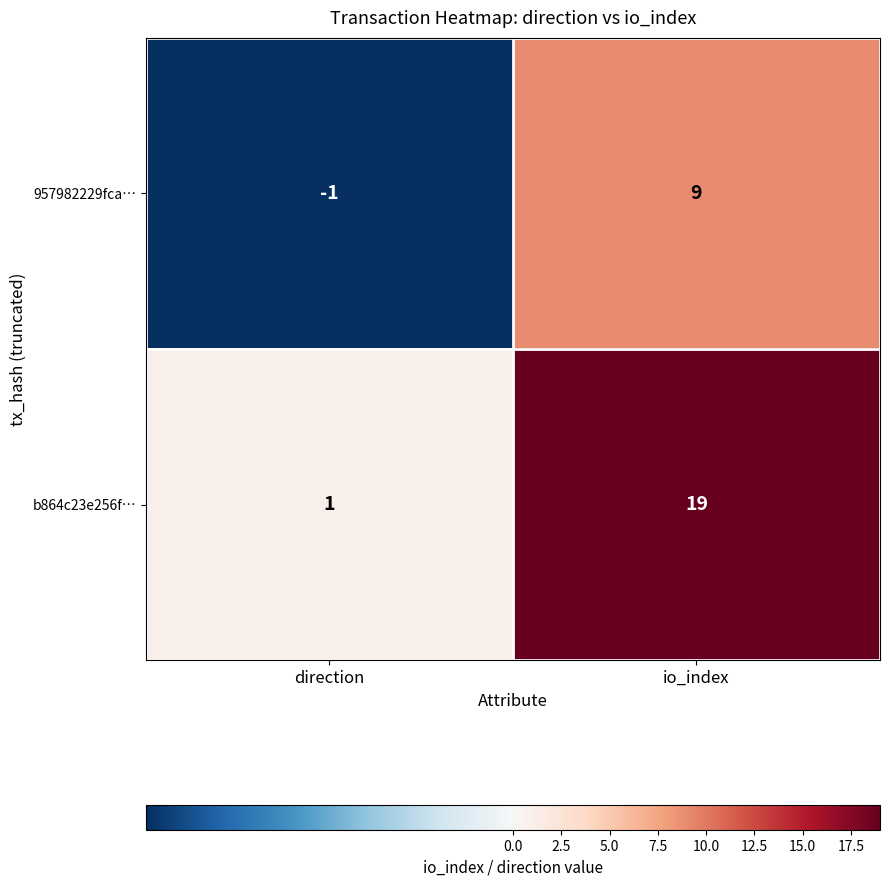

What is the spread (max minus min) of values at io_index?

10